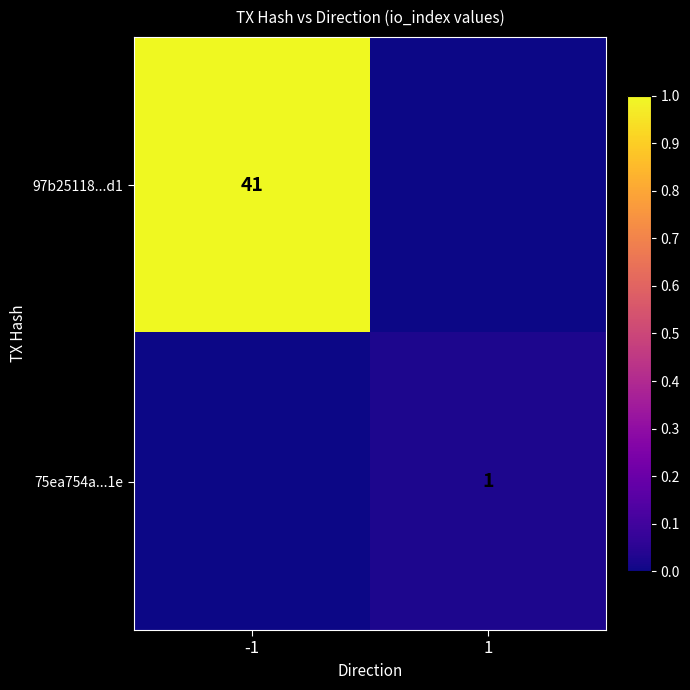

The 97b25118...d1 series shows 25 at -1. True or false?

False